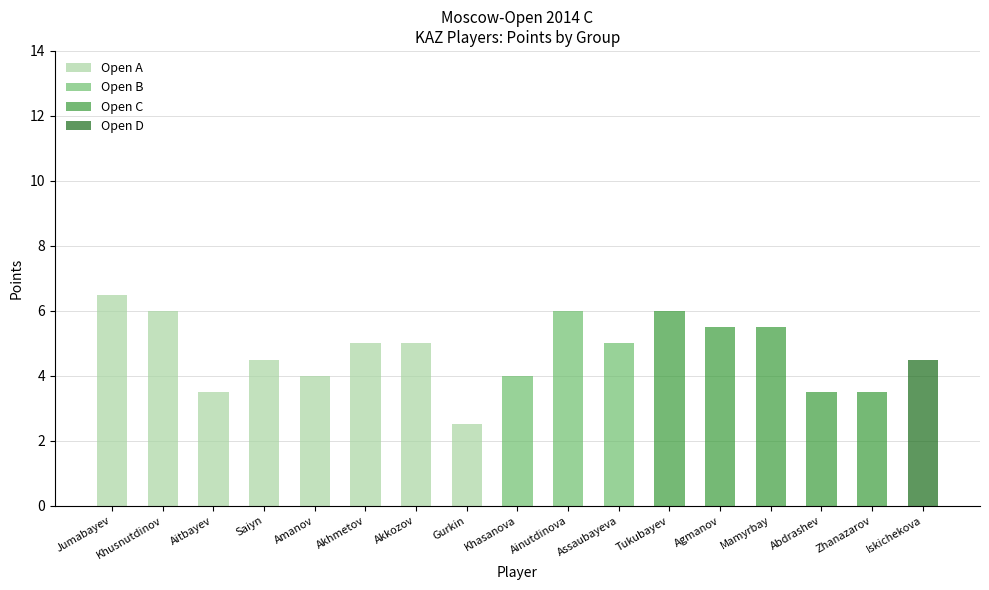

Reading left to right, transcribe all the data shown in this chart.

Open A: 6.5	6.0	3.5	4.5	4.0	5.0	5.0	2.5	0.0	0.0	0.0	0.0	0.0	0.0	0.0	0.0	0.0
Open B: 0.0	0.0	0.0	0.0	0.0	0.0	0.0	0.0	4.0	6.0	5.0	0.0	0.0	0.0	0.0	0.0	0.0
Open C: 0.0	0.0	0.0	0.0	0.0	0.0	0.0	0.0	0.0	0.0	0.0	6.0	5.5	5.5	3.5	3.5	0.0
Open D: 0.0	0.0	0.0	0.0	0.0	0.0	0.0	0.0	0.0	0.0	0.0	0.0	0.0	0.0	0.0	0.0	4.5